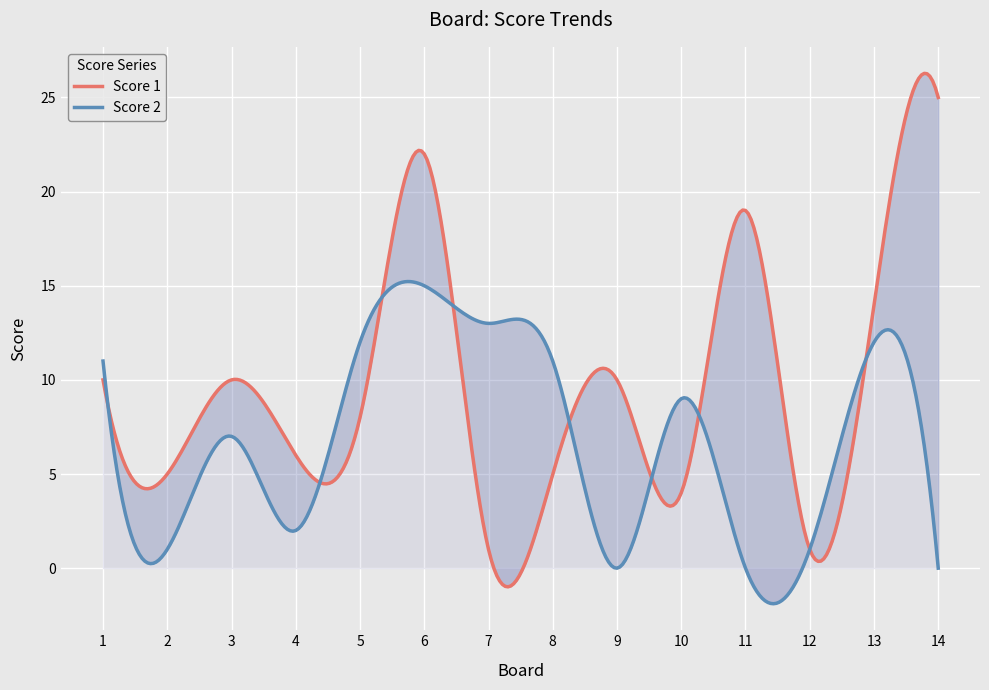

What are all the series names shown in the legend?

Score 1, Score 2